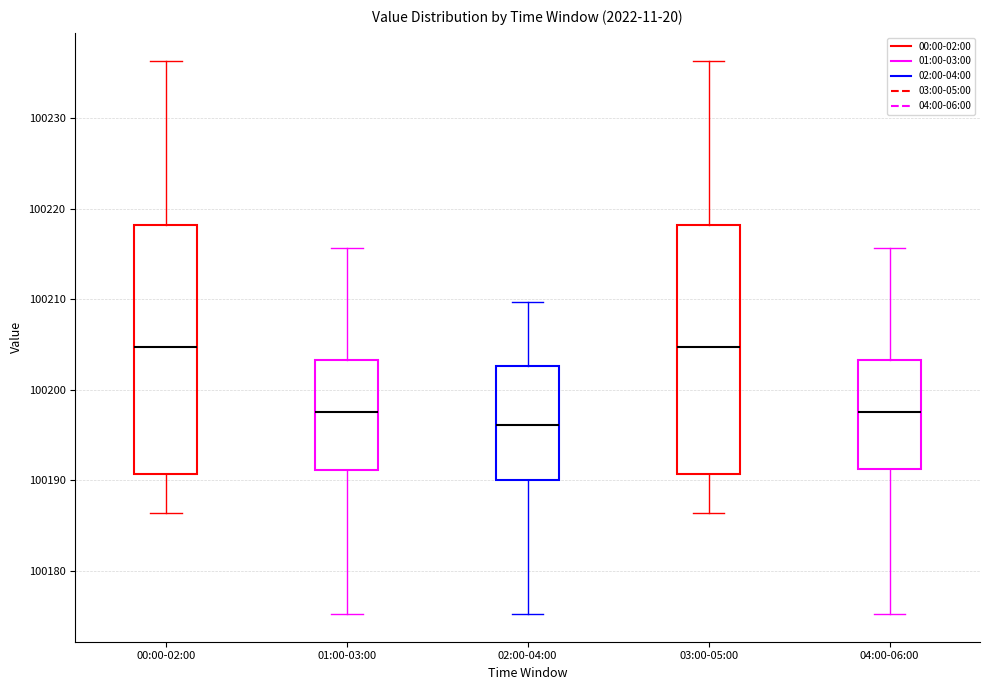

Where does the lower whisker of the box for 01:00-03:00 end on the y-axis? The values are not printed on the chart, so give them approximately, as read against the axis.

100175